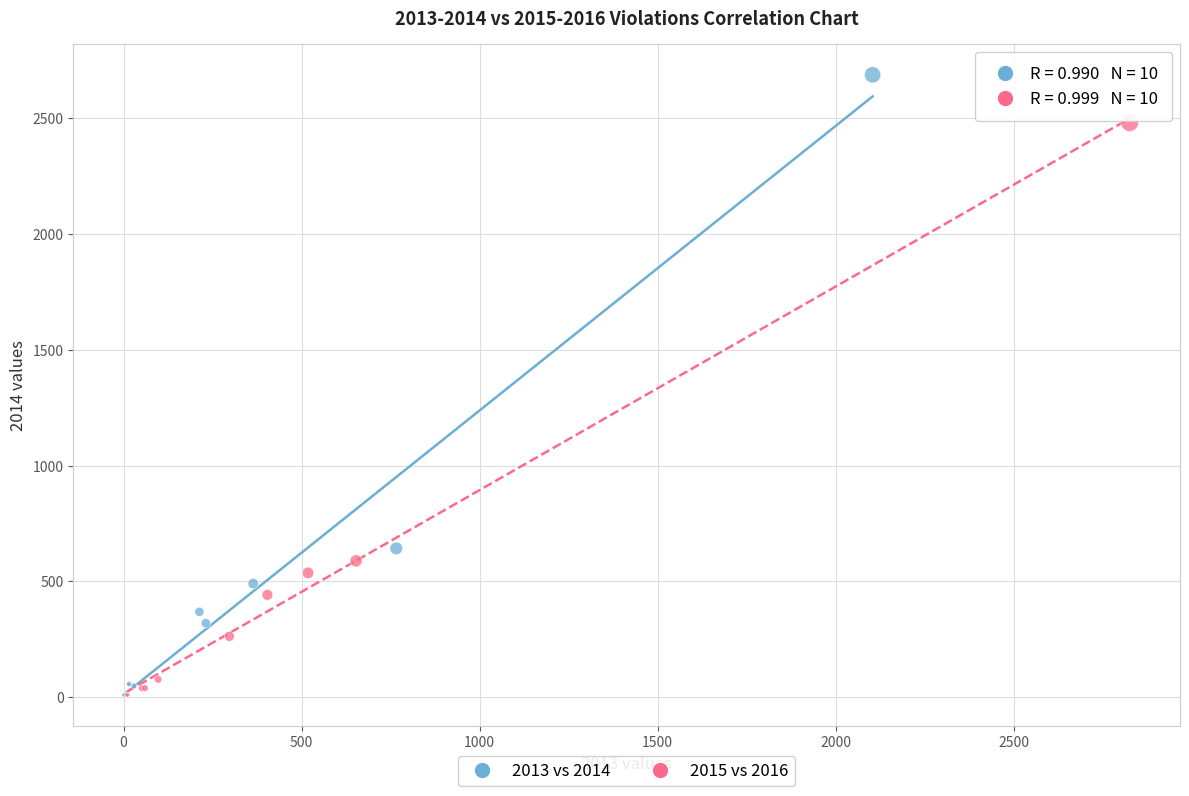

What are all the series names shown in the legend?

2013 vs 2014, 2015 vs 2016